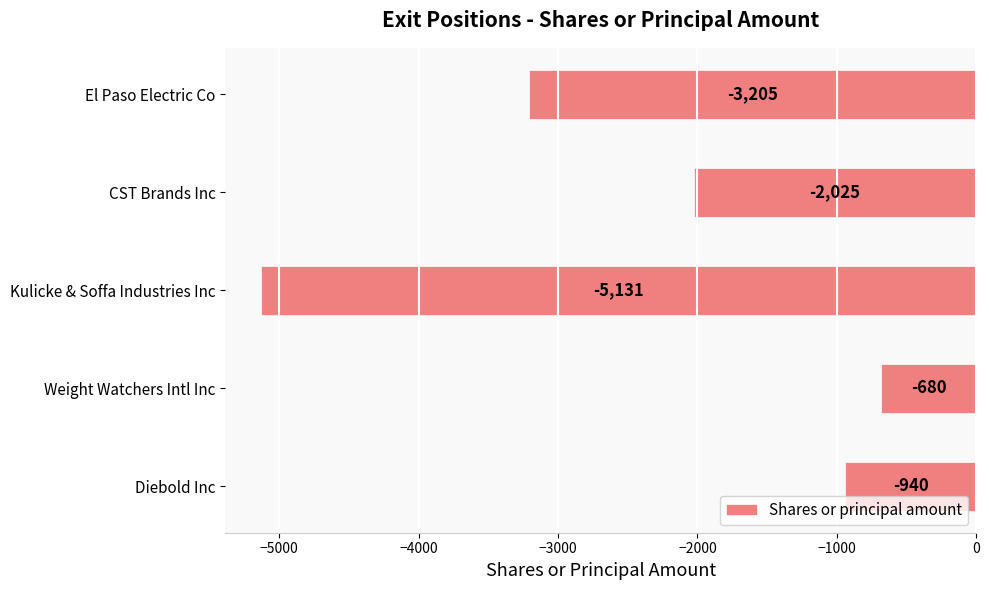

The chart shows a value of -5131 at Kulicke & Soffa Industries Inc. True or false?

True